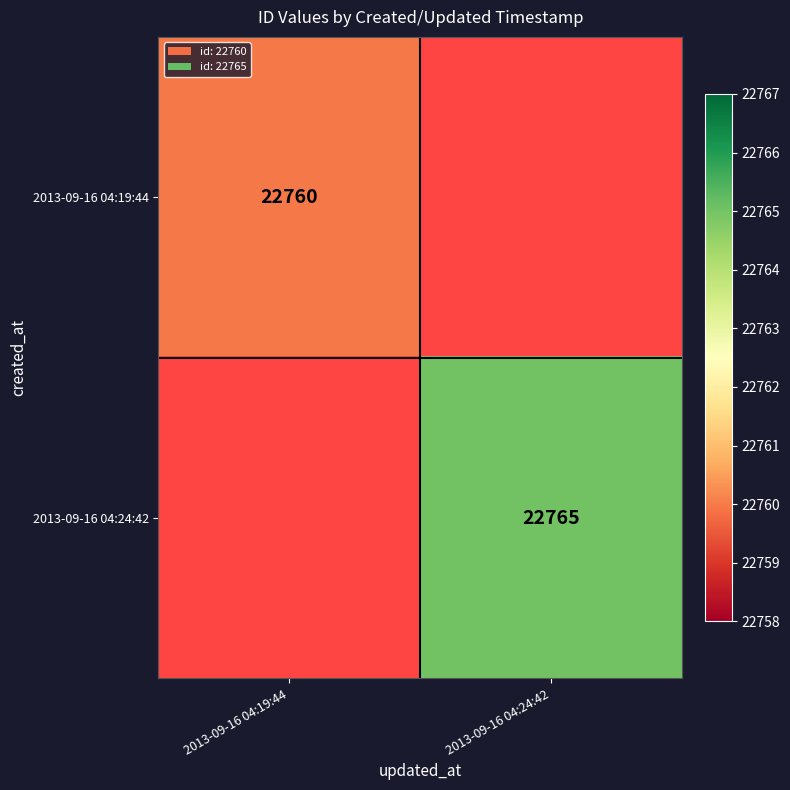

At how many categories does at least one series exceed 22760?

1